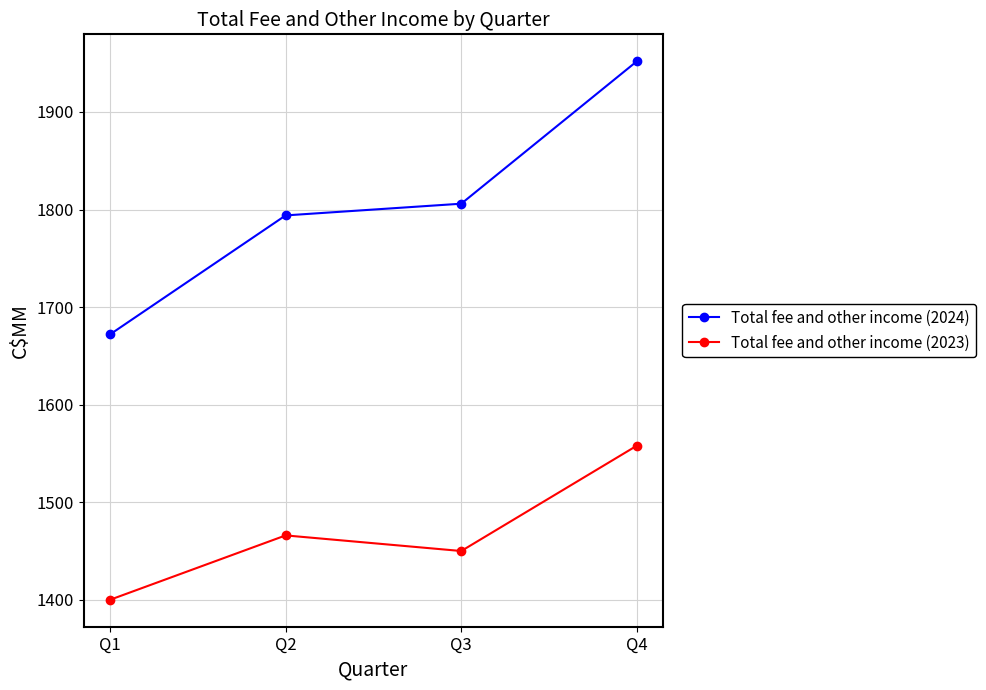

Which series changed the most between Q1 and Q2?

Total fee and other income (2024)